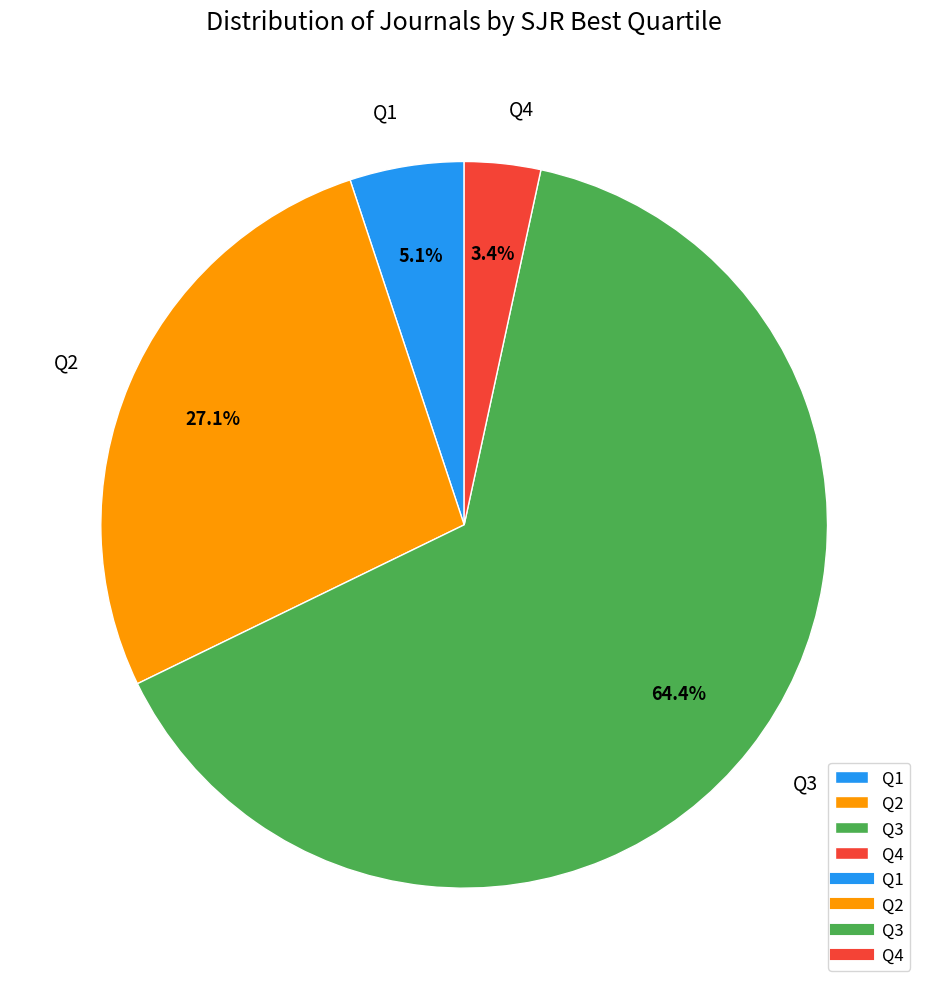

Which has a higher value, Q3 or Q4?

Q3